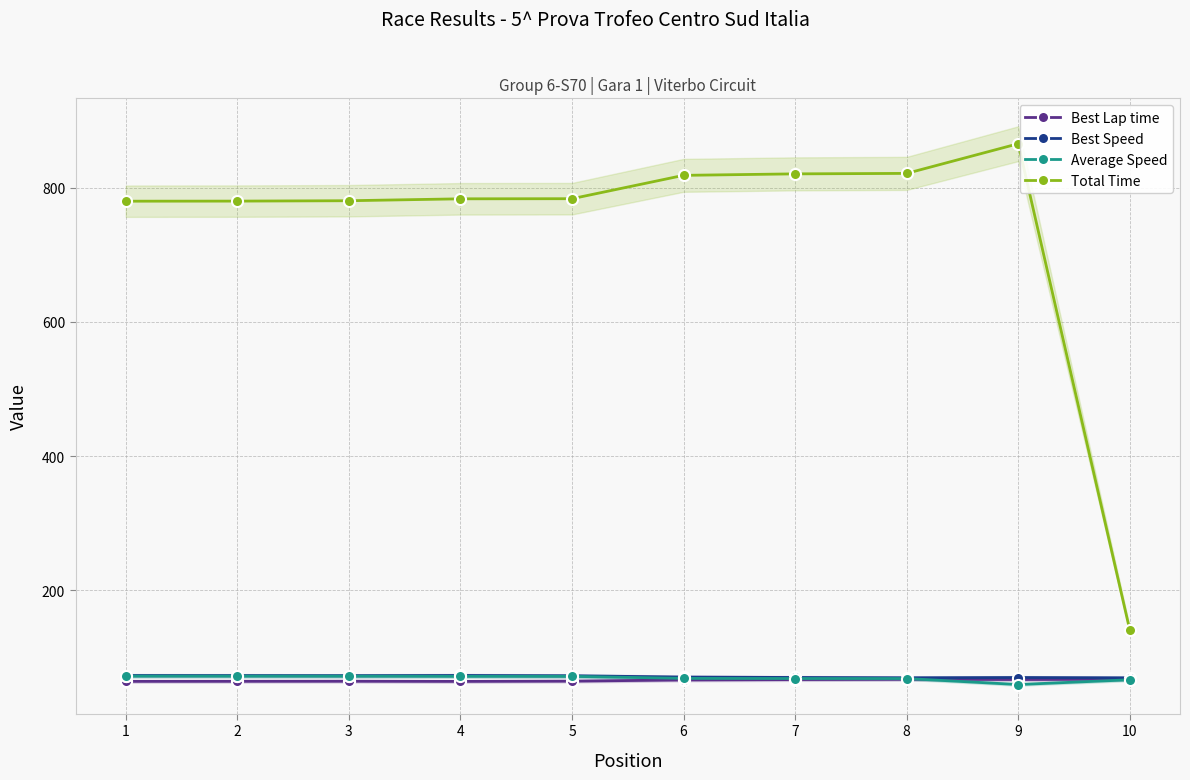

At 4, list the series in order from smallest to largest.

Best Lap time, Average Speed, Best Speed, Total Time